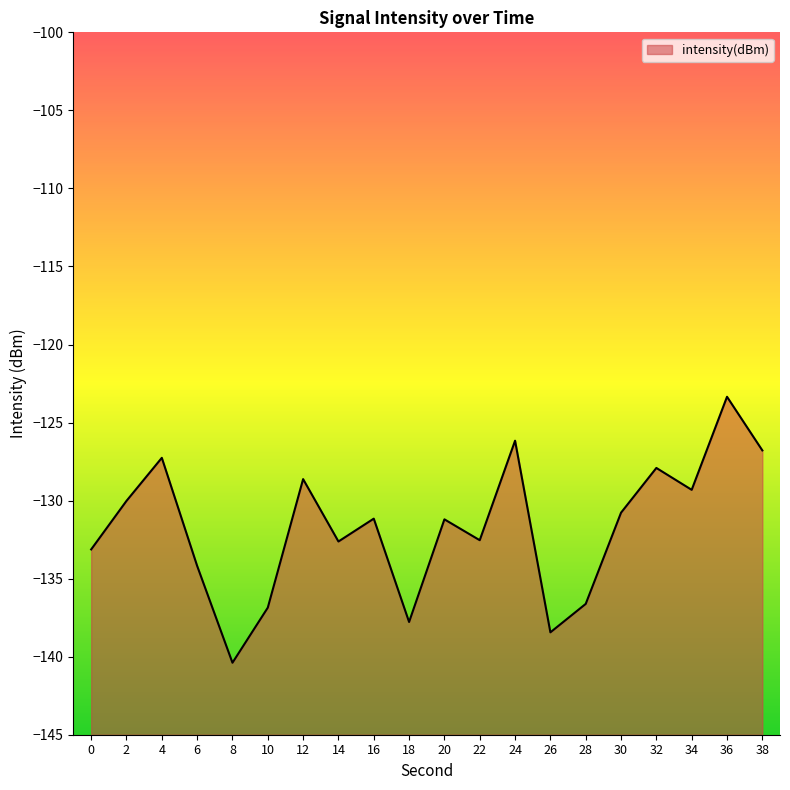

Which category has the highest value across all series?

36